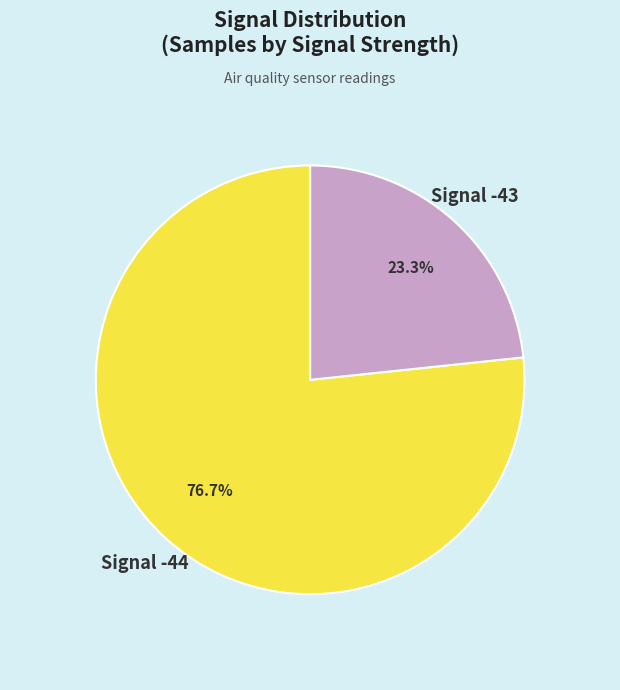

Is there any slice that represents more than half of the pie?

Yes